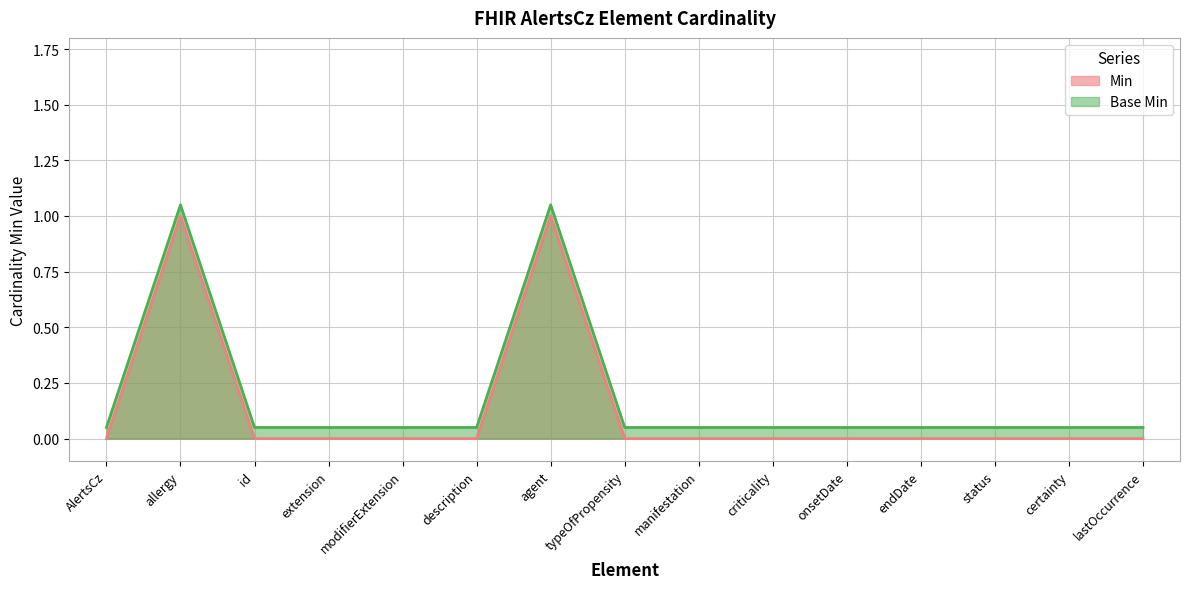

Reading left to right, extract all data points from this chart.

Min: 0.0	1.0	0.0	0.0	0.0	0.0	1.0	0.0	0.0	0.0	0.0	0.0	0.0	0.0	0.0
Base Min: 0.1	1.1	0.1	0.1	0.1	0.1	1.1	0.1	0.1	0.1	0.1	0.1	0.1	0.1	0.1